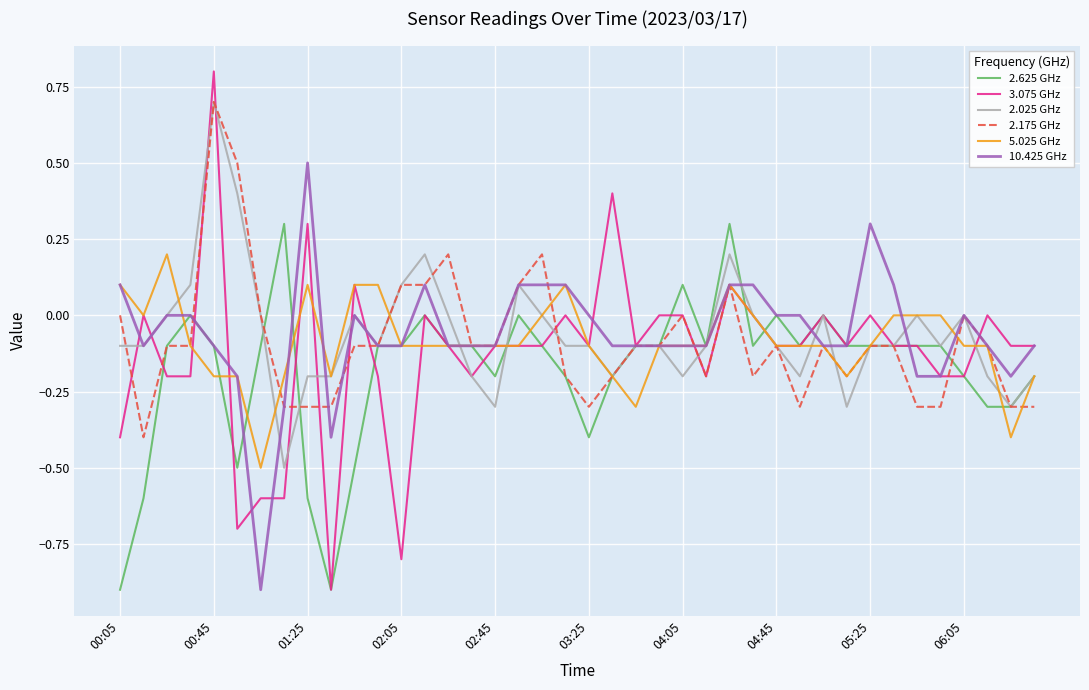

What is the highest value of the 3.075 GHz series?

0.8